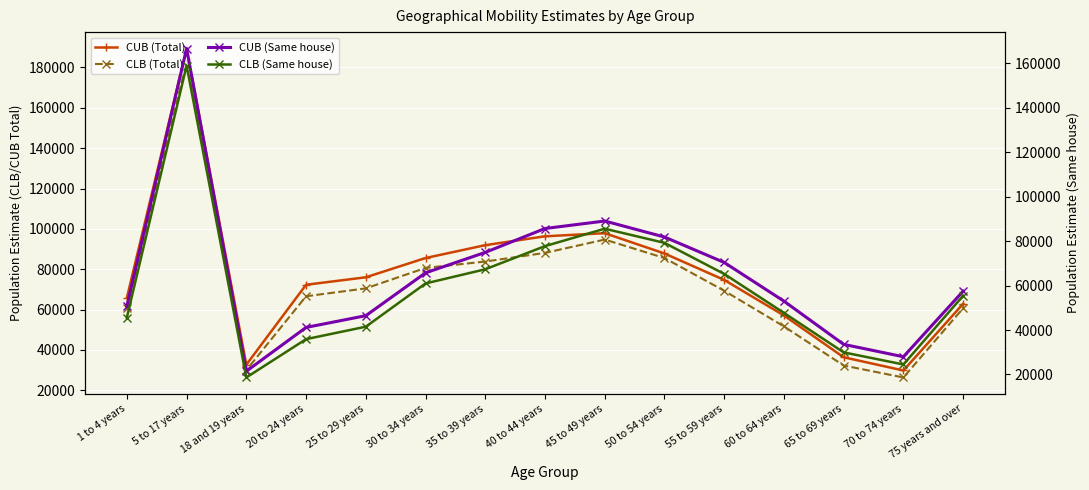

What position from the left is 18 and 19 years?

3